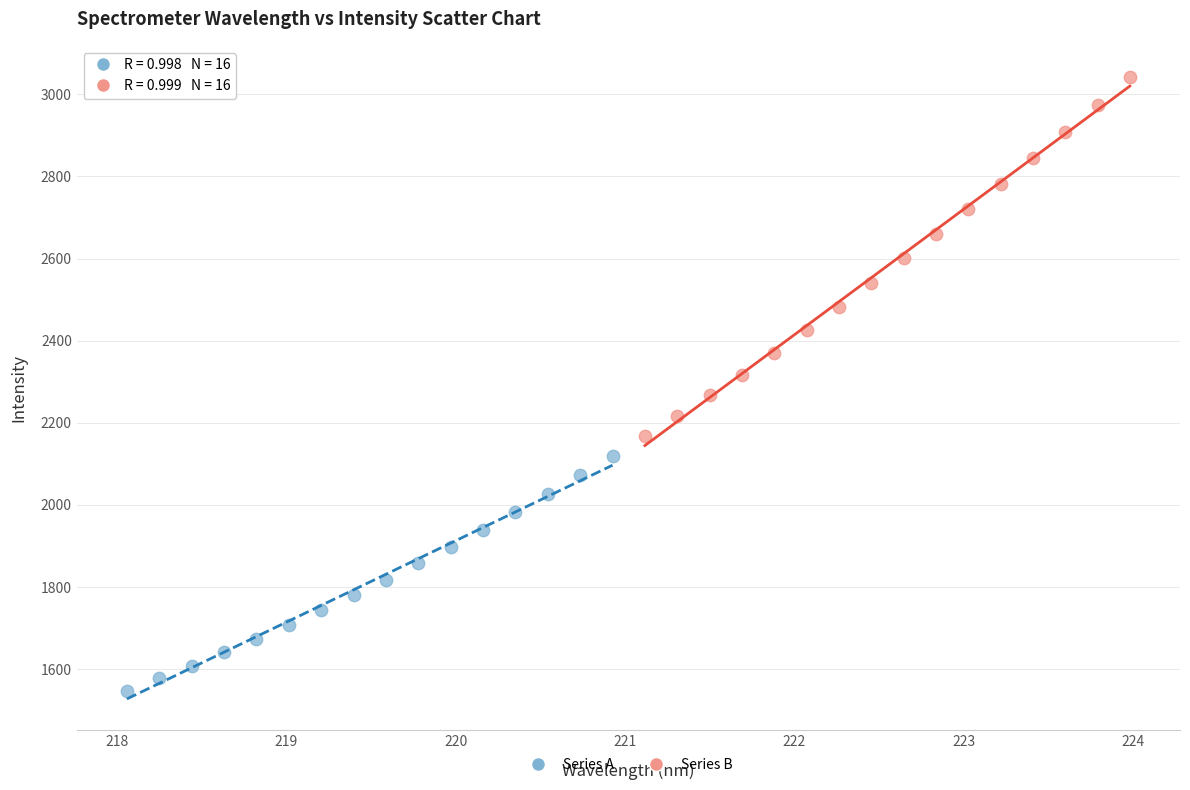

Which series reaches the maximum Y coordinate?

Series B